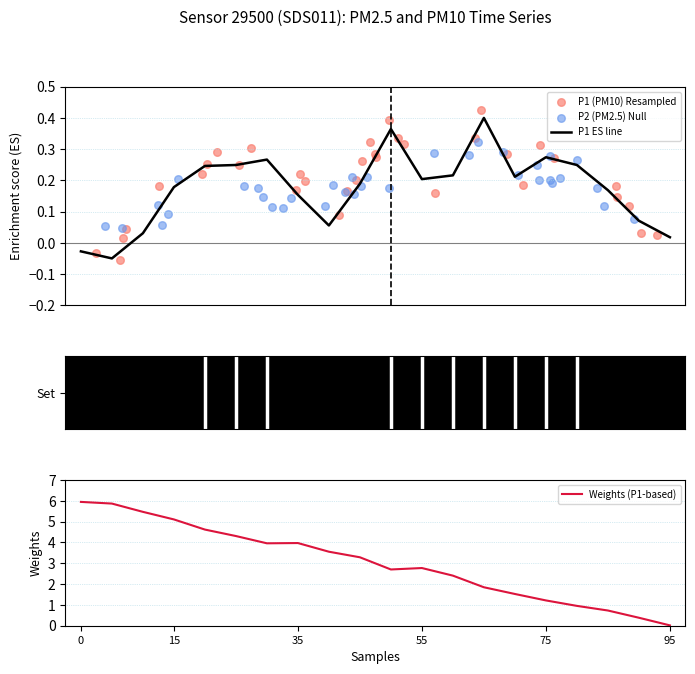

True or false: Weights (P1-based) has a value of 0.0 at 95.

True